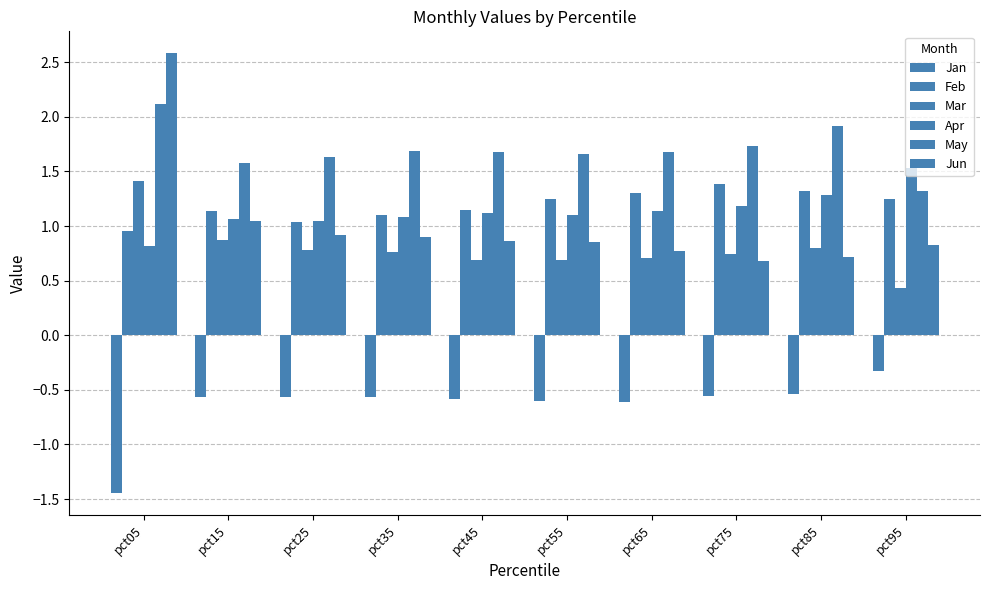

The Mar series shows 0.4 at pct65. True or false?

False